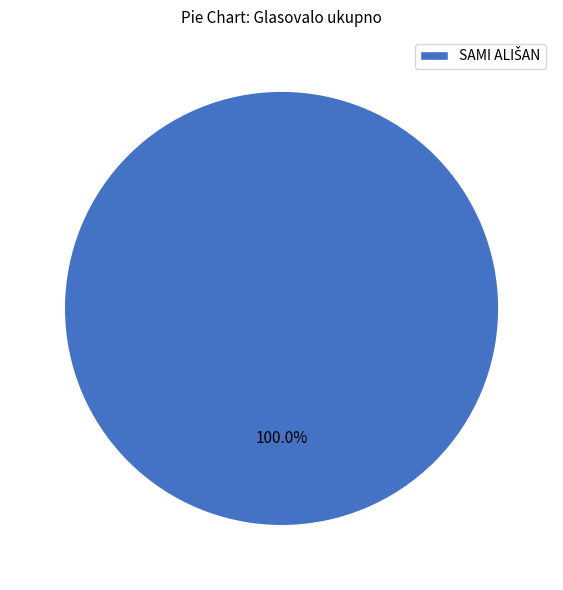

Does any single category account for the majority?

Yes